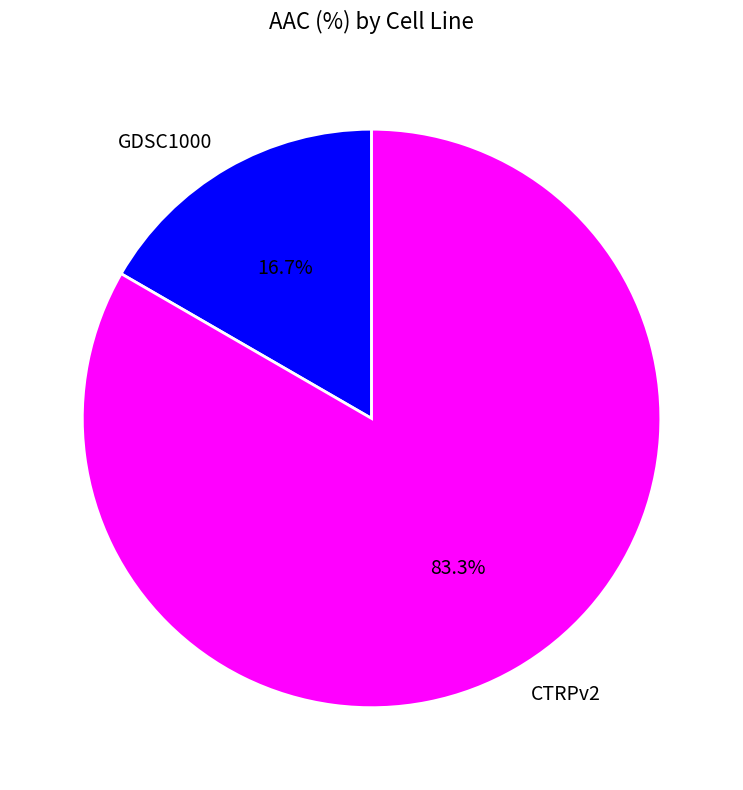

To the nearest percent, what is the average slice percentage?

50%